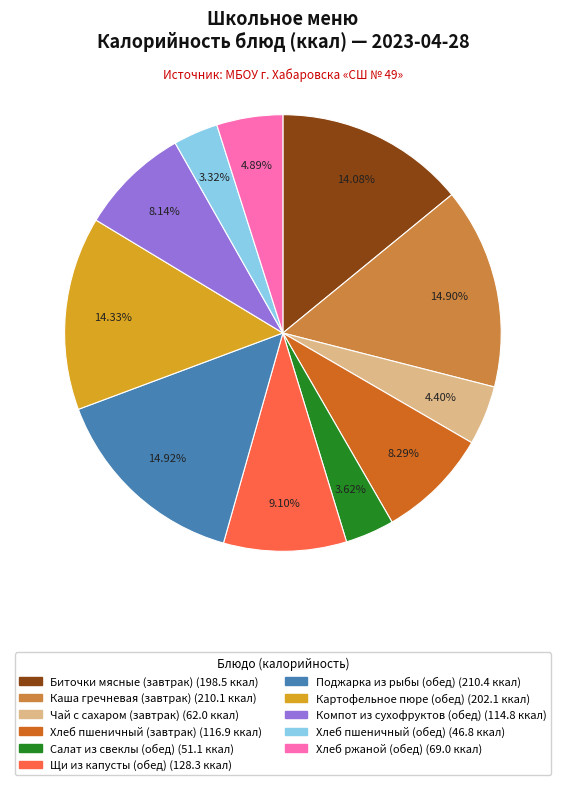

To the nearest percent, what is the combined percentage of Картофельное пюре (обед) and Каша гречневая (завтрак)?

29%